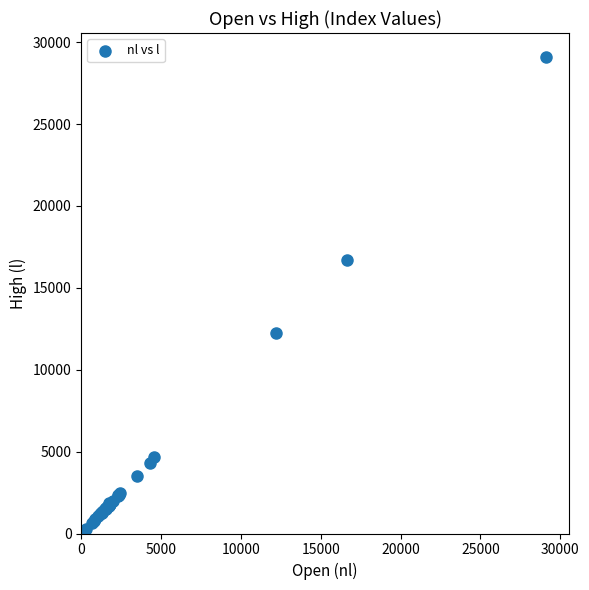

What Y value in the scatter plot is closest to 14694?

16668.7